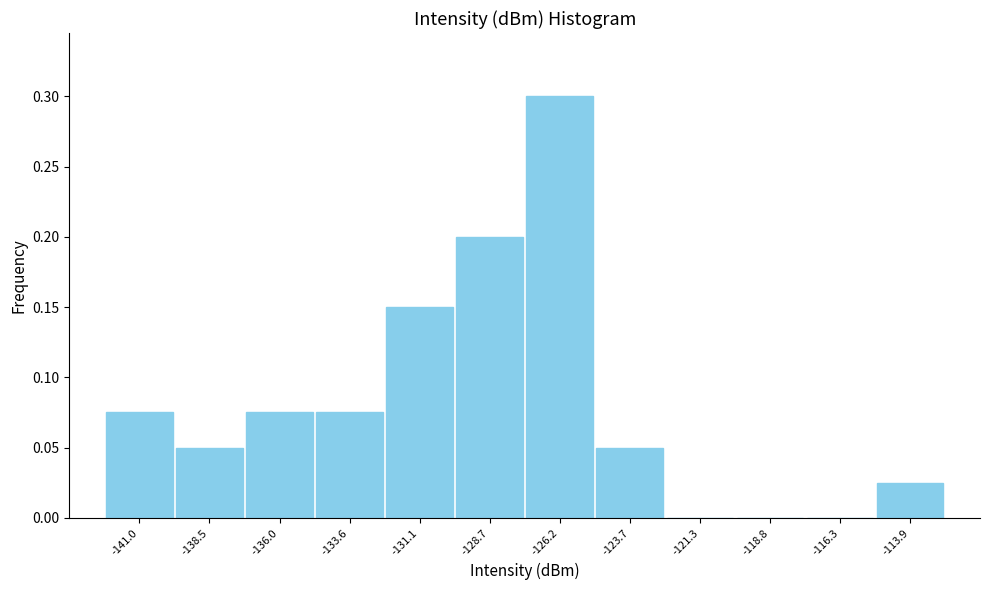

Over which range of the x-axis is the bar tallest?

-127.5 to -125.0